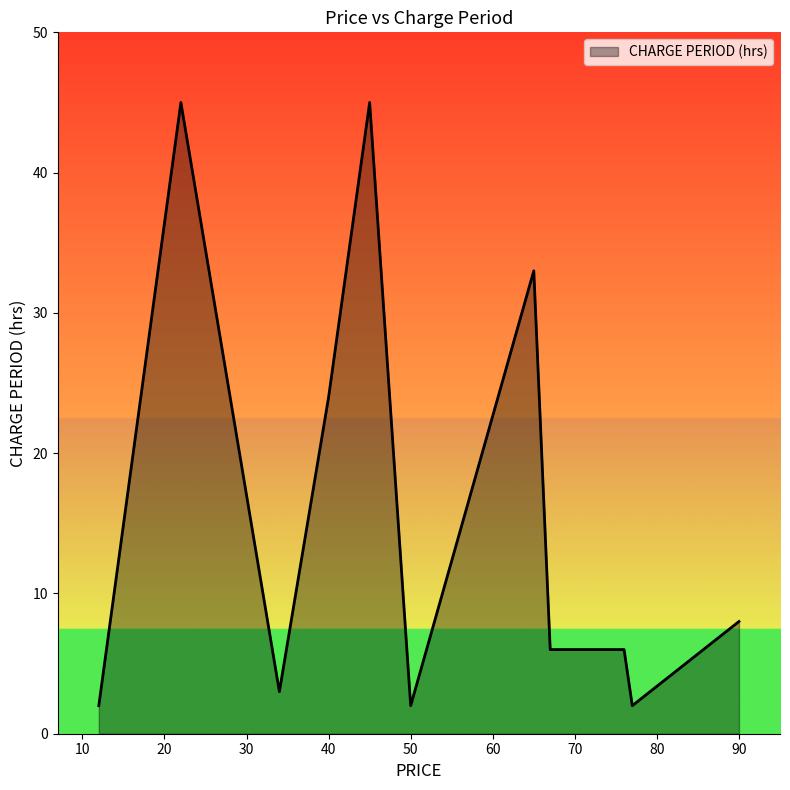

What is the difference between the maximum and minimum values?

43